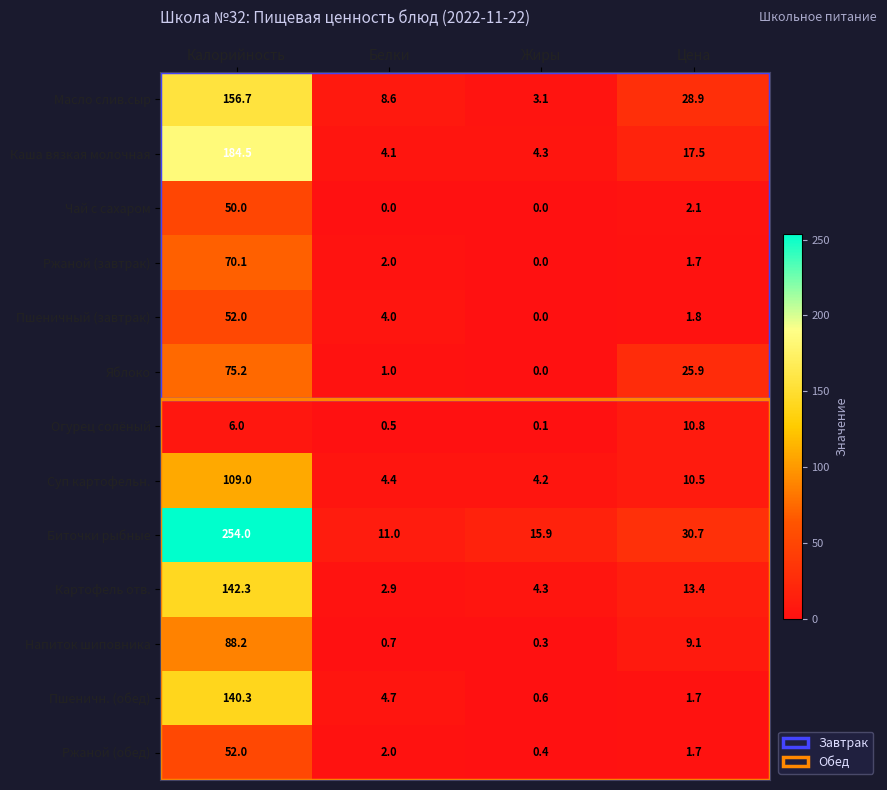

Which series has the largest total across all categories?

Биточки рыбные